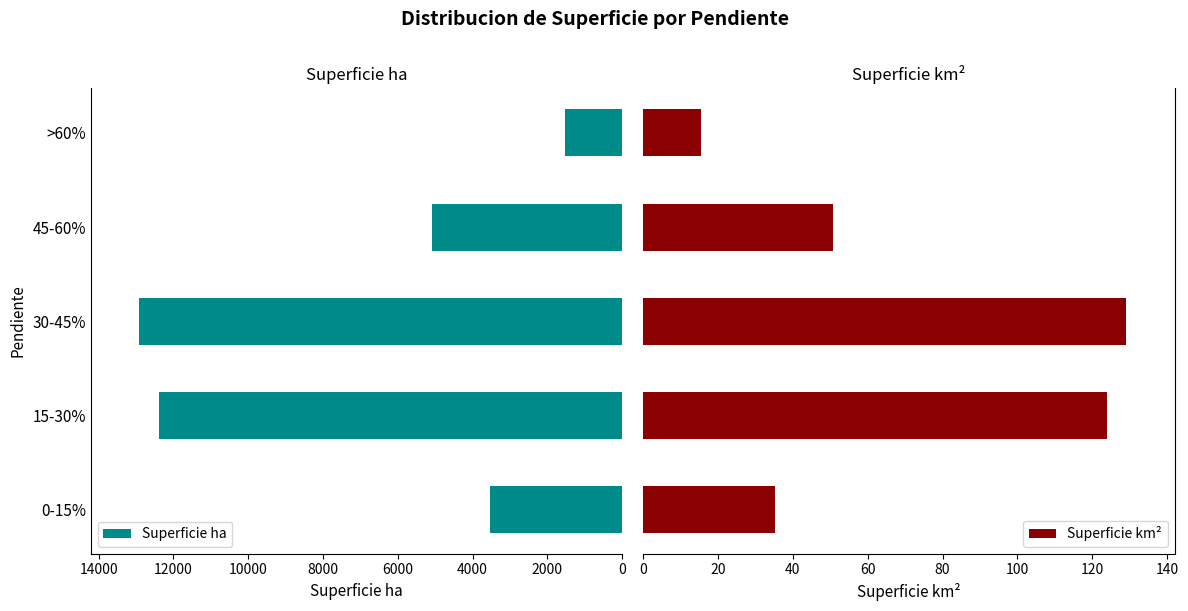

What is the average value of the Superficie km² series?

70.9